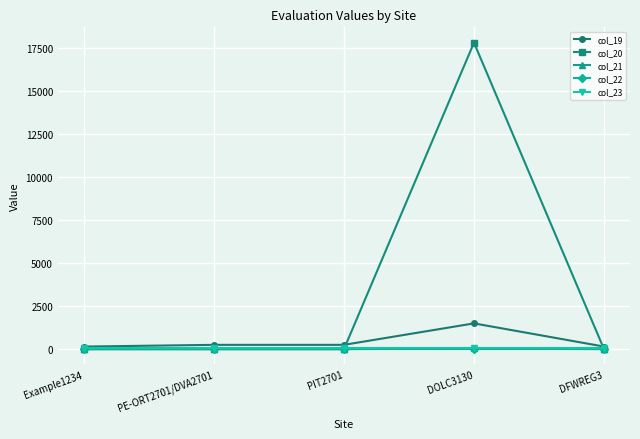

At how many categories does at least one series exceed 3368?

1